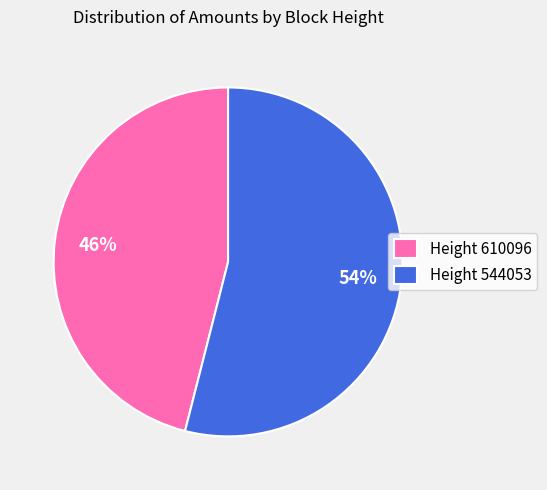

Which category accounts for the majority?

Height 544053